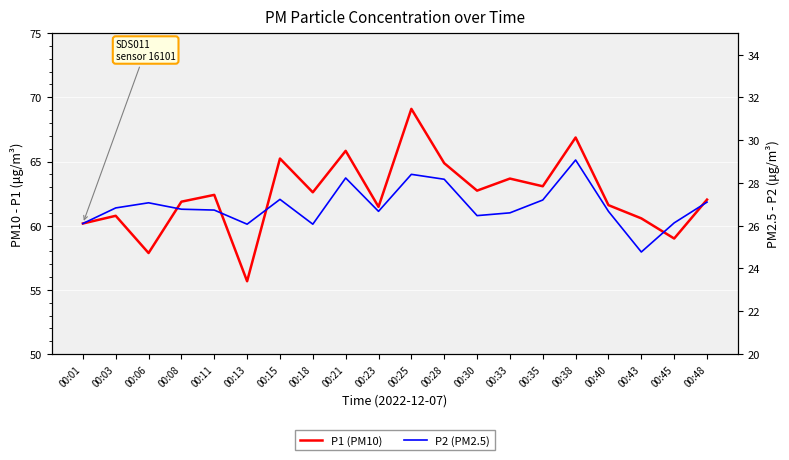

Which series changed the most between 00:13 and 00:18?

P1 (PM10)